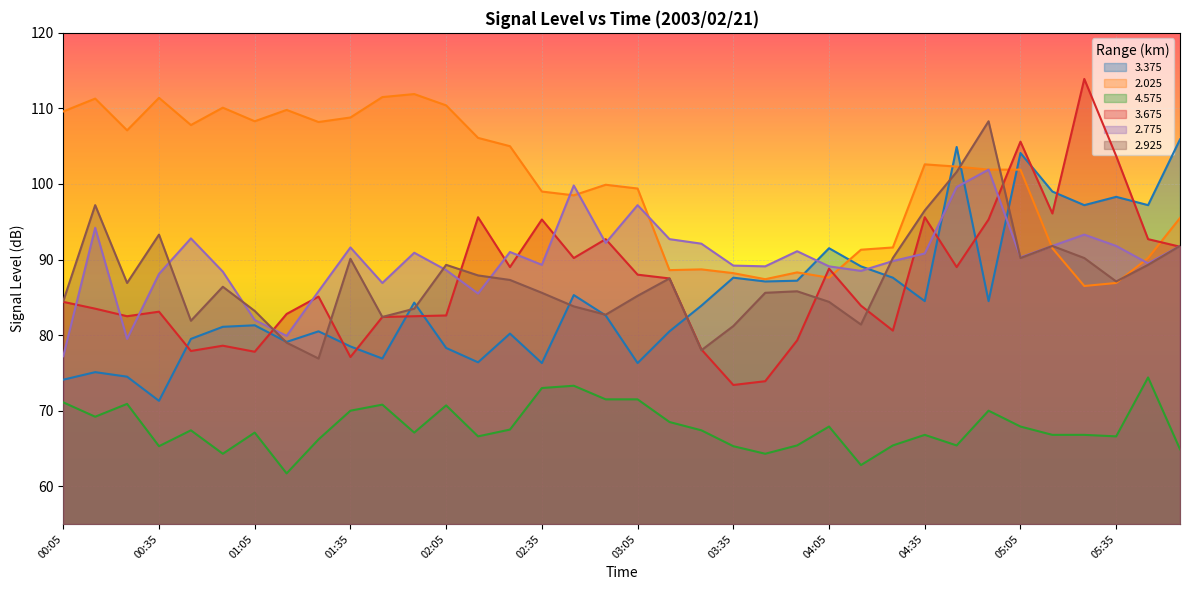

Rank the series at 05:15 from lowest to highest value.

  4.575,   2.025,   2.775,   2.925,   3.675,   3.375